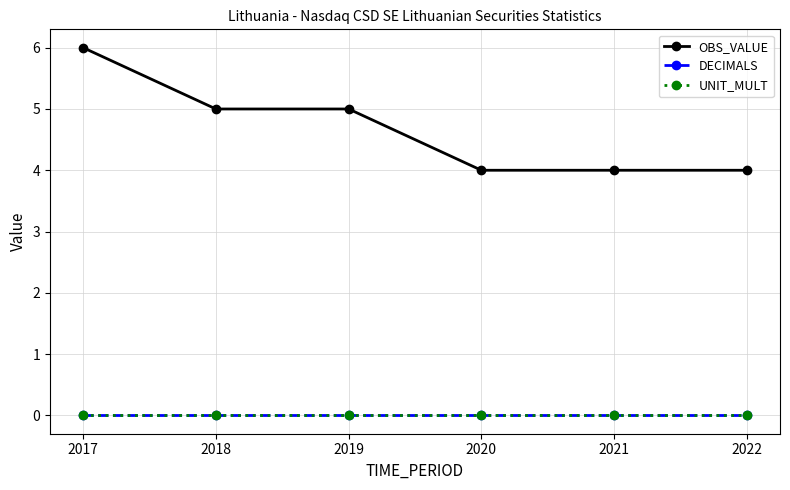

Is this an area chart (filled region under the line)?

No